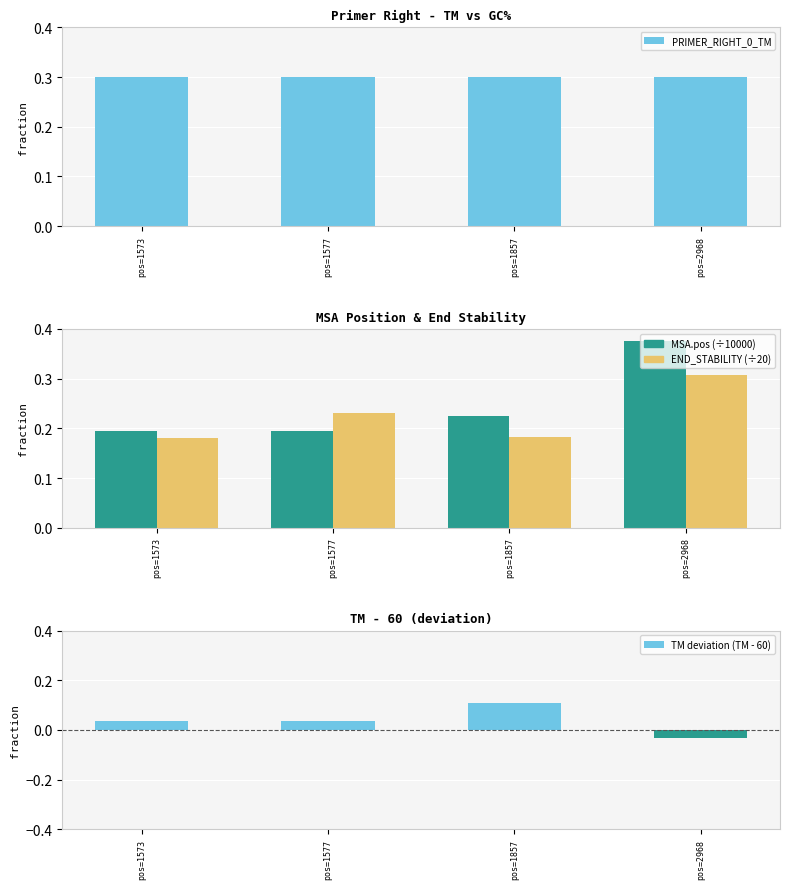

True or false: END_STABILITY (÷20) has a value of 0.2 at pos=1577.

True